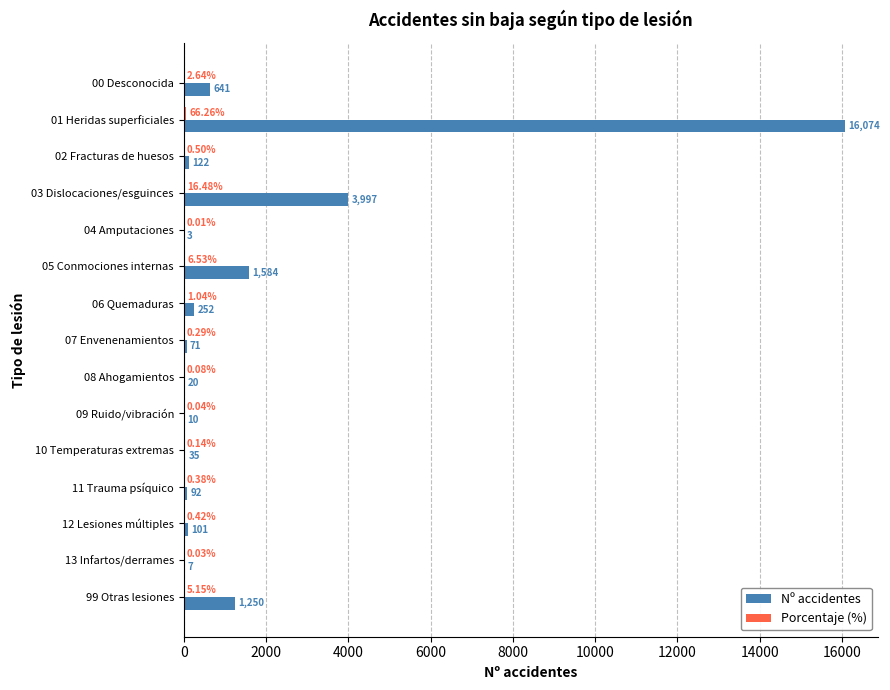

Which series has the largest total across all categories?

Nº accidentes